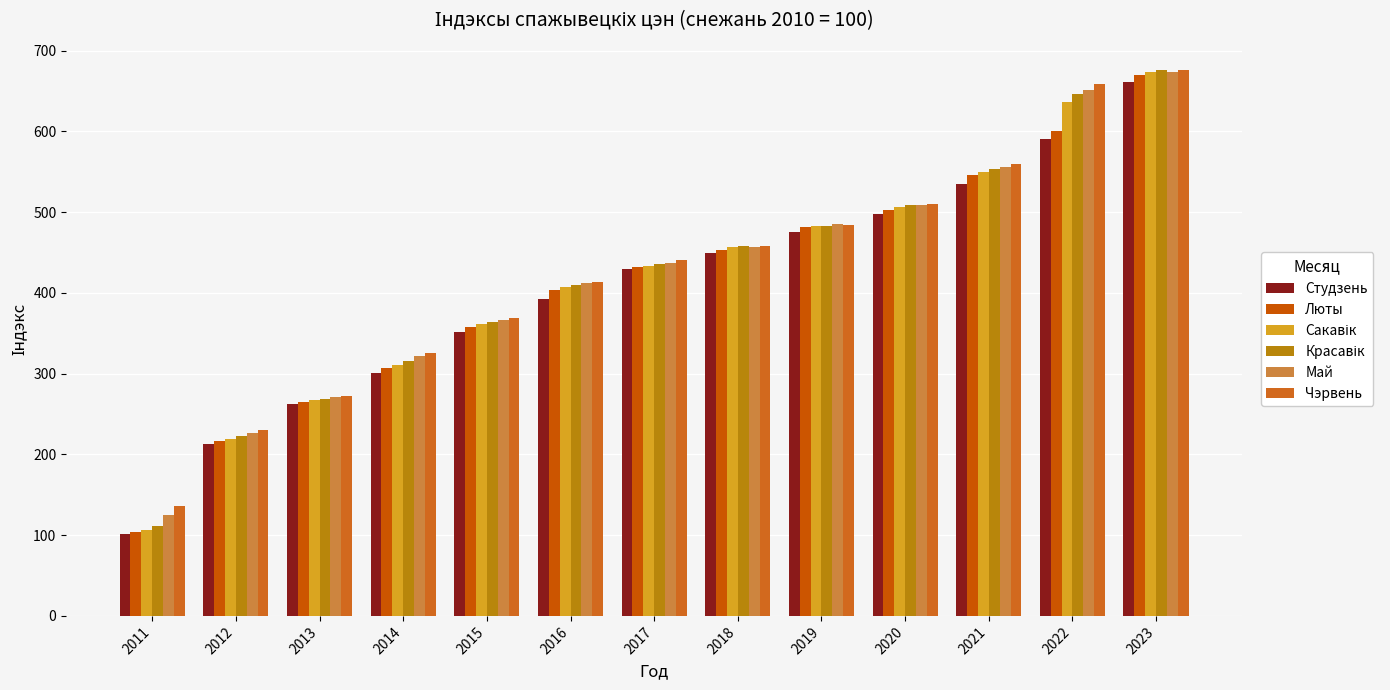

Is the value of Май at 2020 greater than the value of Сакавік at 2019?

Yes